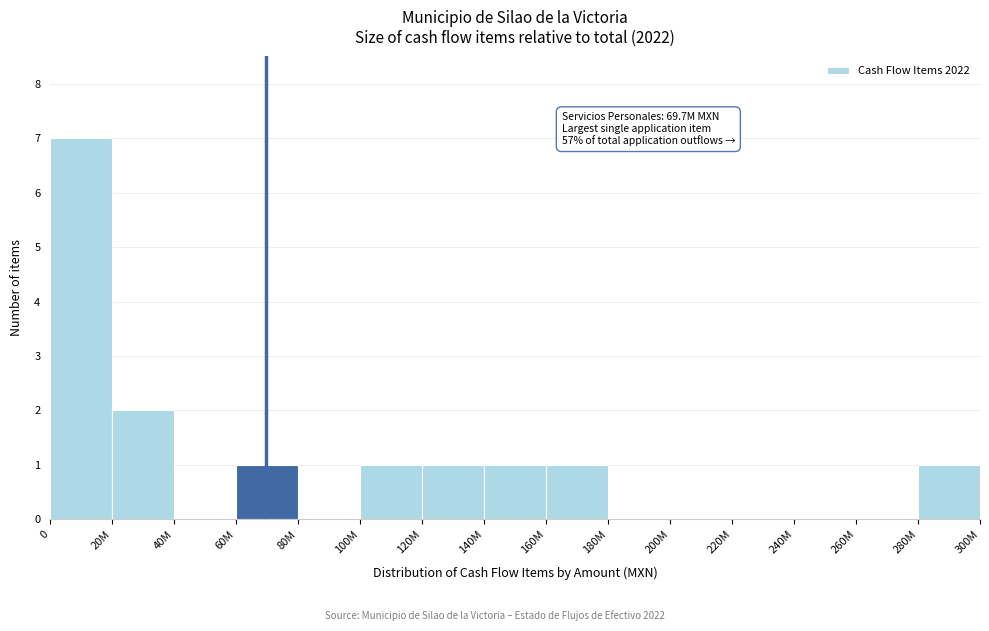

Reading left to right, transcribe all the data shown in this chart.

0=7	20M=2	40M=0	60M=1	80M=0	100M=1	120M=1	140M=1	160M=1	180M=0	200M=0	220M=0	240M=0	260M=0	280M=1